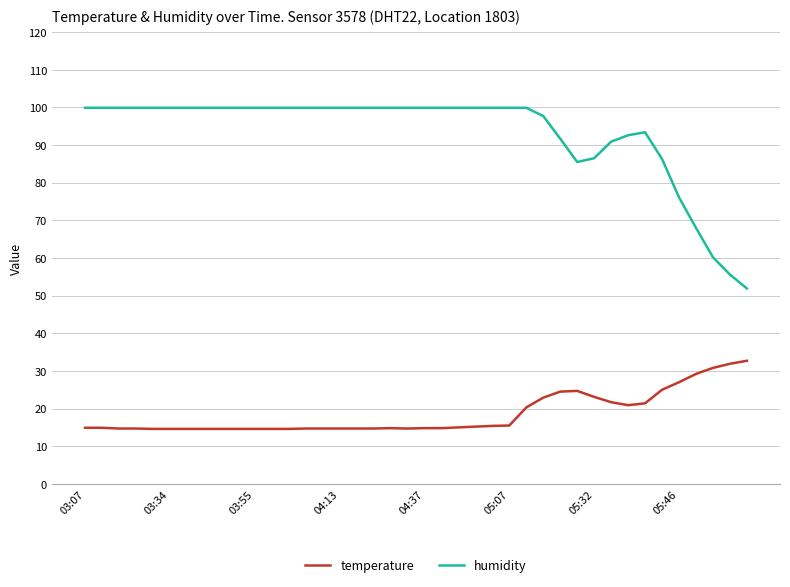

Which series has the largest total across all categories?

humidity